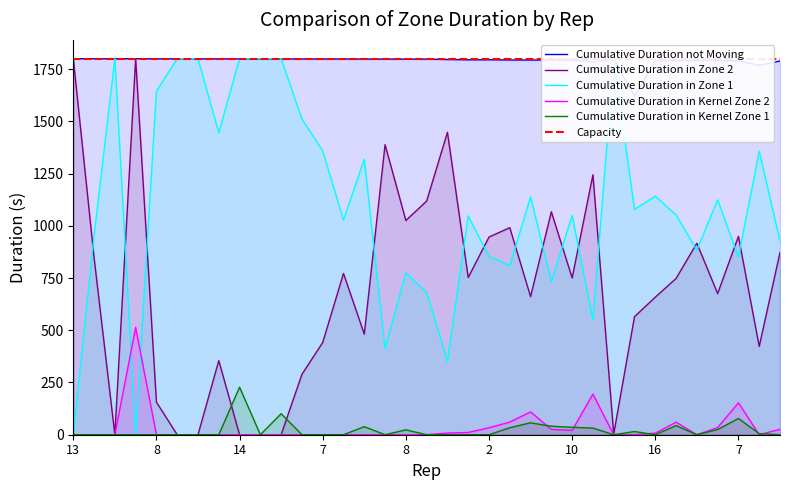

True or false: Cumulative Duration in Zone 1 and Cumulative Duration in Kernel Zone 1 intersect in this chart.

False